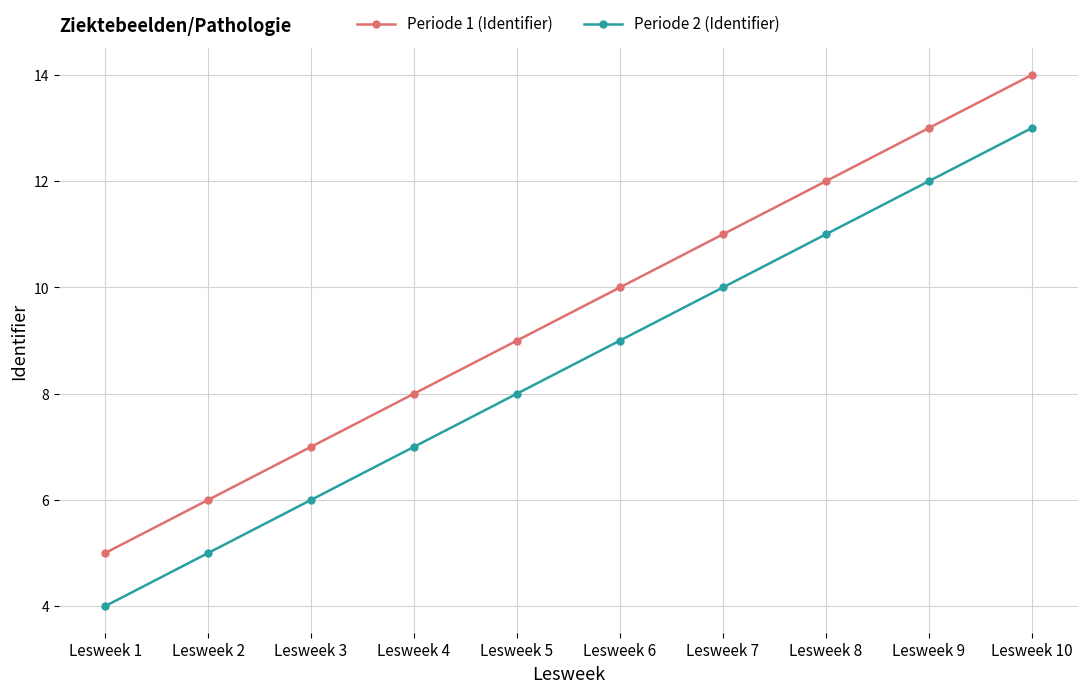

What are all the series names shown in the legend?

Periode 1 (Identifier), Periode 2 (Identifier)